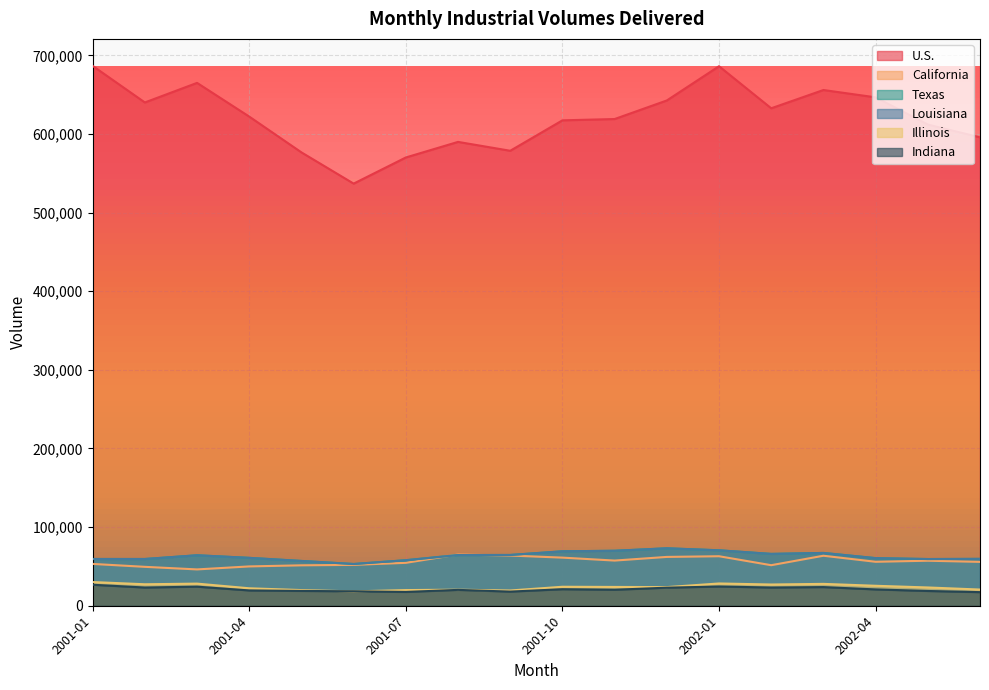

At which label does U.S. reach its minimum?

2001-06